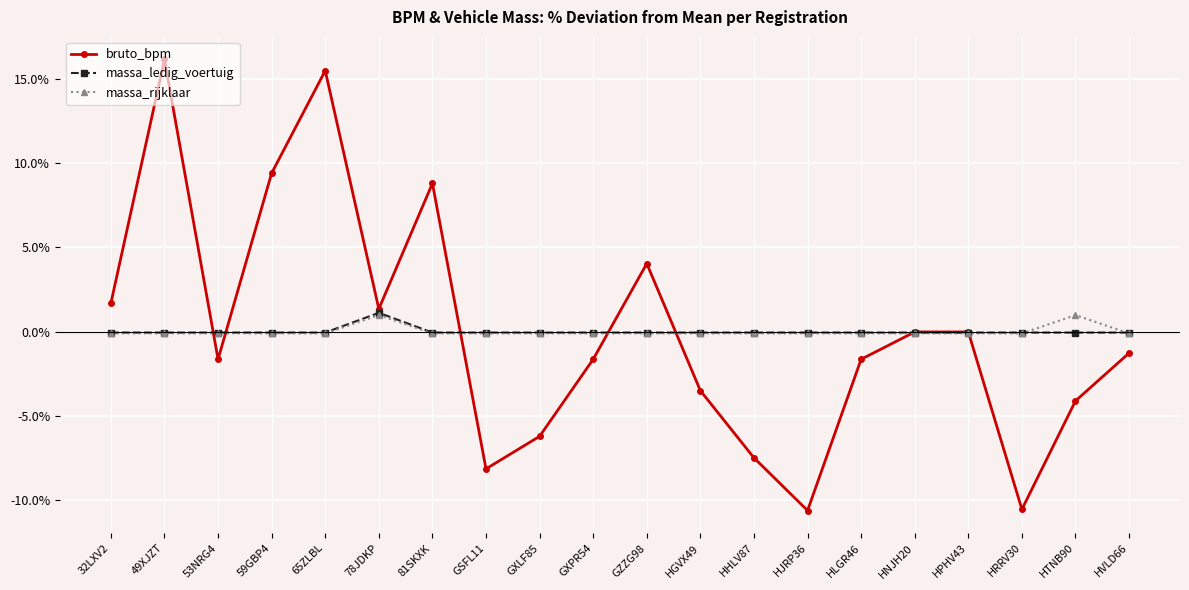

Count the number of categories in the chart.

20